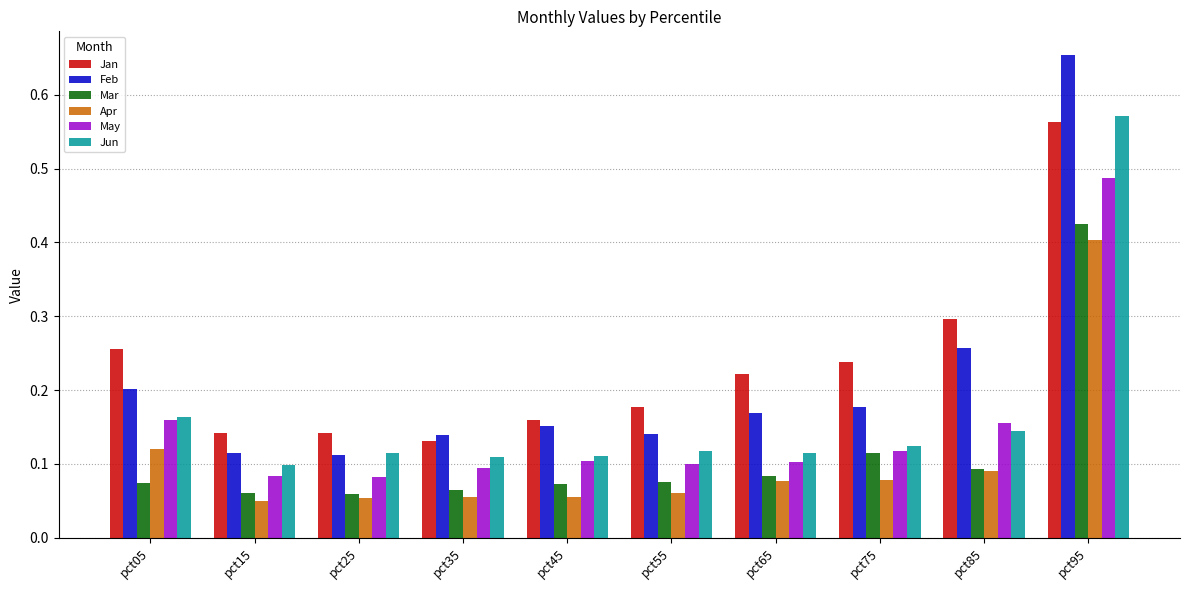

At pct65, list the series in order from smallest to largest.

Apr, Mar, May, Jun, Feb, Jan